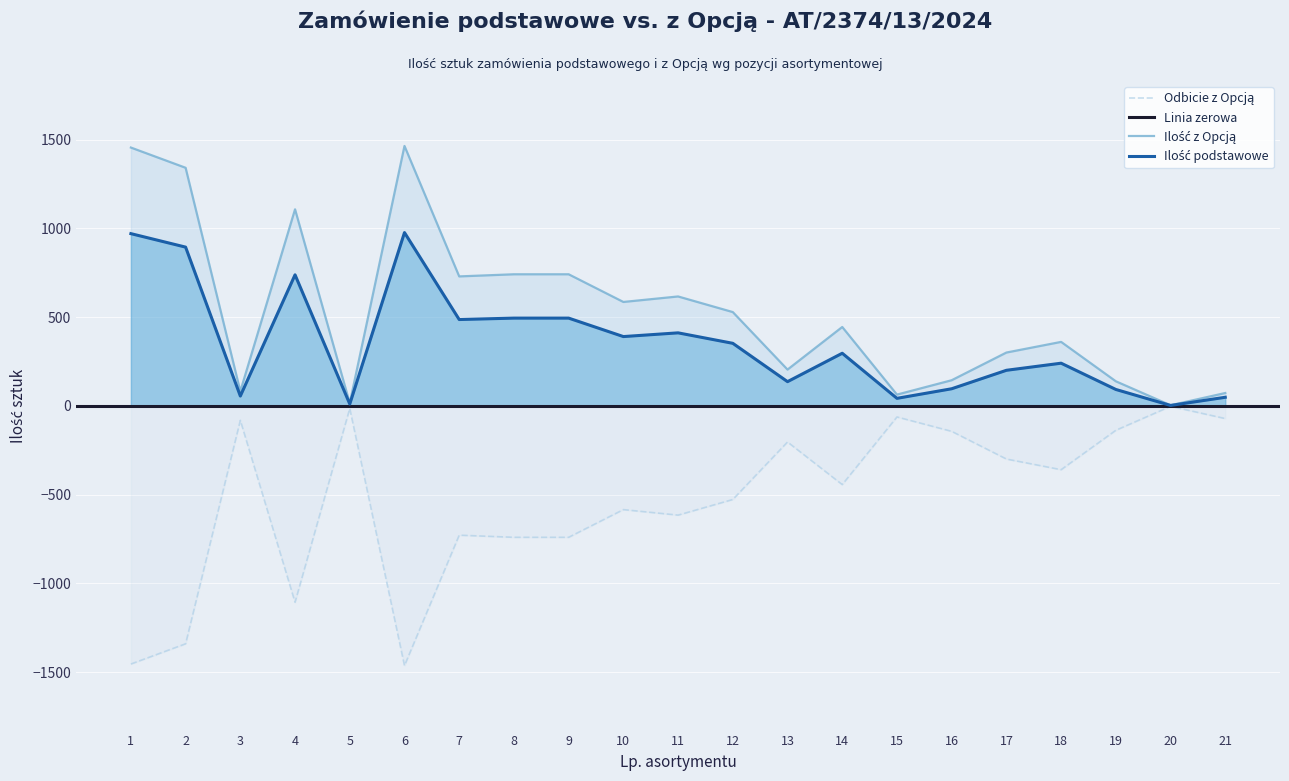

At which category does the chart reach its minimum across all series?

6